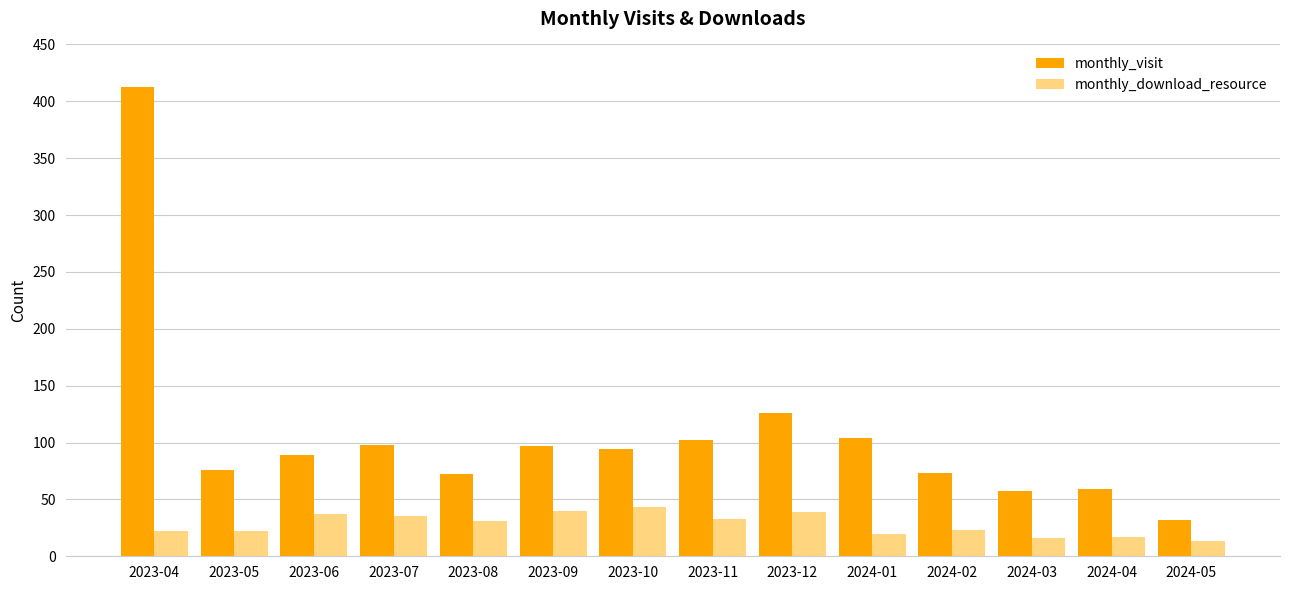

Which series has the largest total across all categories?

monthly_visit